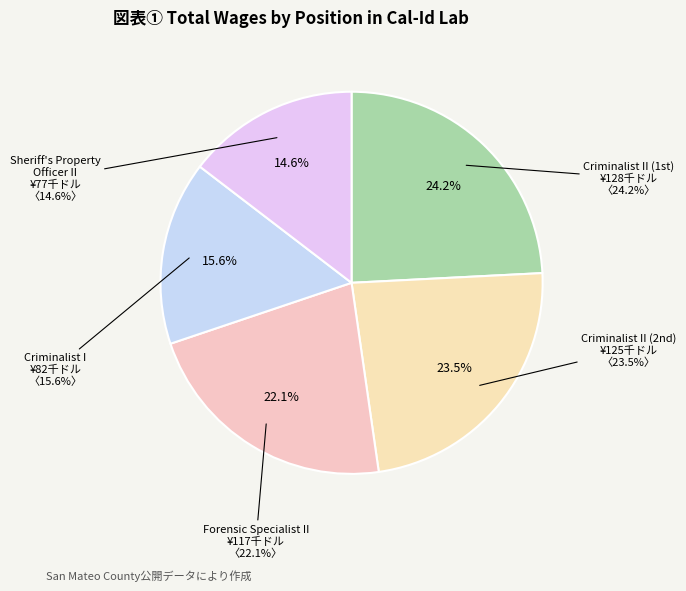

Combined, what portion of the pie is Criminalist II (128138) and Sheriff's Property Officer II?

38.8%